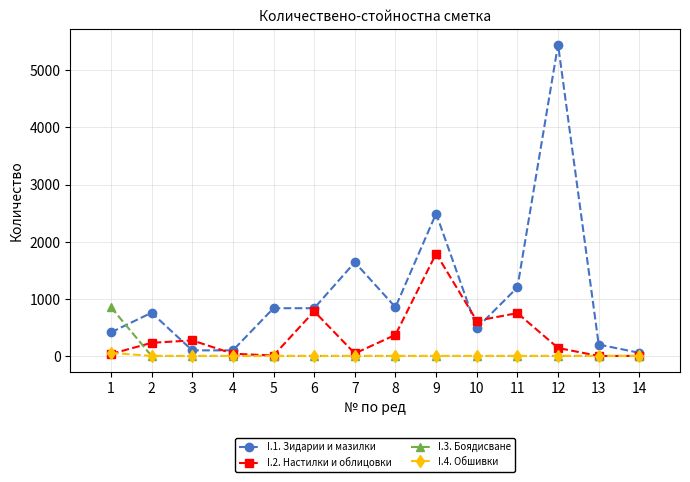

True or false: I.3. Боядисване and I.2. Настилки и облицовки intersect in this chart.

True